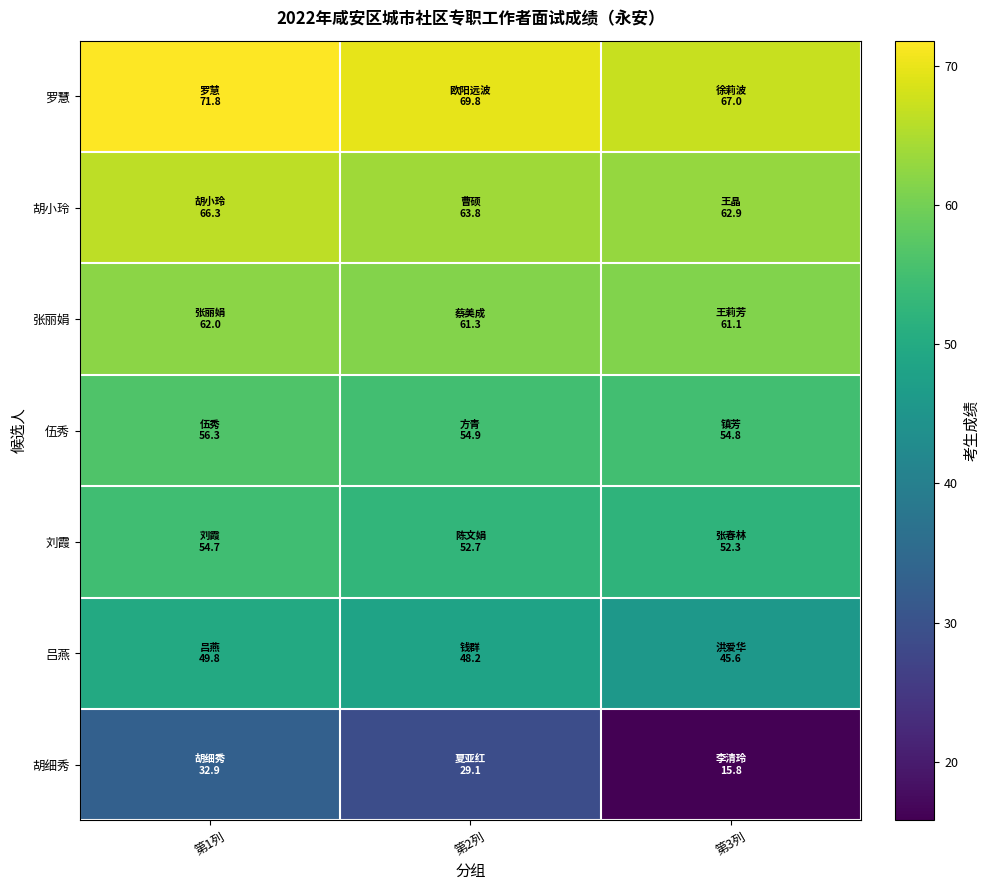

At which category is the sum across all series the highest?

第1列